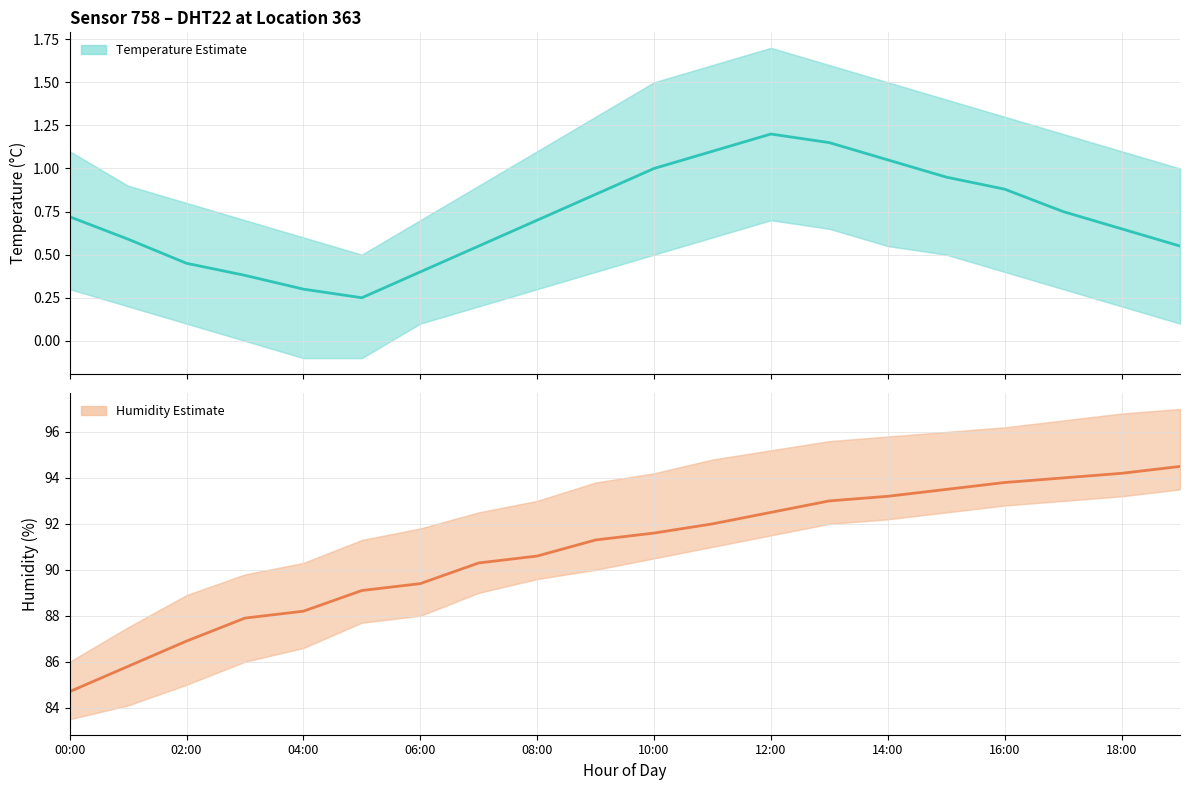

Reading right to left, extract all data points from this chart.

temperature: 19:00=0.6	18:00=0.7	17:00=0.8	16:00=0.9	15:00=0.9	14:00=1.1	13:00=1.1	12:00=1.2	11:00=1.1	10:00=1.0	09:00=0.8	08:00=0.7	07:00=0.6	06:00=0.4	05:00=0.2	04:00=0.3	03:00=0.4	02:00=0.5	01:00=0.6	00:00=0.7
temperature_upper: 19:00=1.0	18:00=1.1	17:00=1.2	16:00=1.3	15:00=1.4	14:00=1.5	13:00=1.6	12:00=1.7	11:00=1.6	10:00=1.5	09:00=1.3	08:00=1.1	07:00=0.9	06:00=0.7	05:00=0.5	04:00=0.6	03:00=0.7	02:00=0.8	01:00=0.9	00:00=1.1
temperature_lower: 19:00=0.1	18:00=0.2	17:00=0.3	16:00=0.4	15:00=0.5	14:00=0.6	13:00=0.7	12:00=0.7	11:00=0.6	10:00=0.5	09:00=0.4	08:00=0.3	07:00=0.2	06:00=0.1	05:00=-0.1	04:00=-0.1	03:00=0.0	02:00=0.1	01:00=0.2	00:00=0.3
humidity: 19:00=94.5	18:00=94.2	17:00=94.0	16:00=93.8	15:00=93.5	14:00=93.2	13:00=93.0	12:00=92.5	11:00=92.0	10:00=91.6	09:00=91.3	08:00=90.6	07:00=90.3	06:00=89.4	05:00=89.1	04:00=88.2	03:00=87.9	02:00=86.9	01:00=85.8	00:00=84.7
humidity_upper: 19:00=97.0	18:00=96.8	17:00=96.5	16:00=96.2	15:00=96.0	14:00=95.8	13:00=95.6	12:00=95.2	11:00=94.8	10:00=94.2	09:00=93.8	08:00=93.0	07:00=92.5	06:00=91.8	05:00=91.3	04:00=90.3	03:00=89.8	02:00=88.9	01:00=87.5	00:00=86.0
humidity_lower: 19:00=93.5	18:00=93.2	17:00=93.0	16:00=92.8	15:00=92.5	14:00=92.2	13:00=92.0	12:00=91.5	11:00=91.0	10:00=90.5	09:00=90.0	08:00=89.6	07:00=89.0	06:00=88.0	05:00=87.7	04:00=86.6	03:00=86.0	02:00=85.0	01:00=84.1	00:00=83.5